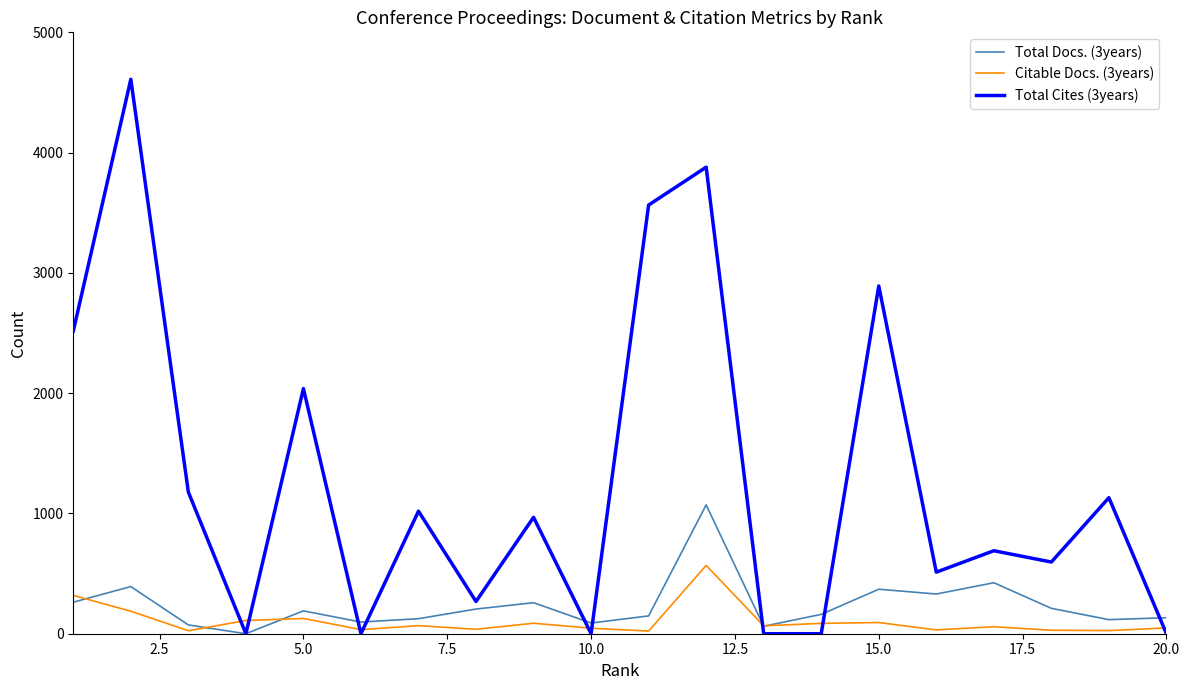

Rank the series by their maximum value, from highest to lowest.

Total Cites (3years), Total Docs. (3years), Citable Docs. (3years)